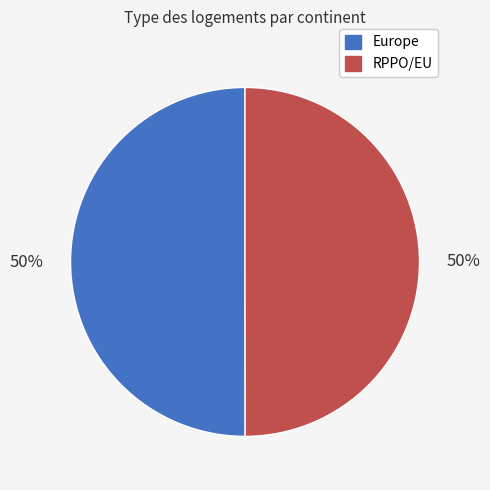

To the nearest percent, what is the average slice percentage?

50%